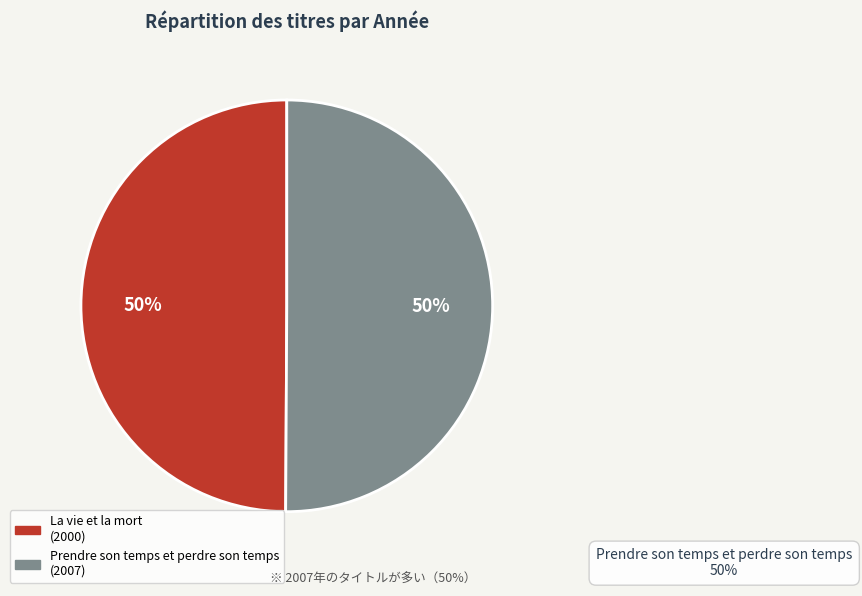

To the nearest percent, what is the average slice percentage?

50%